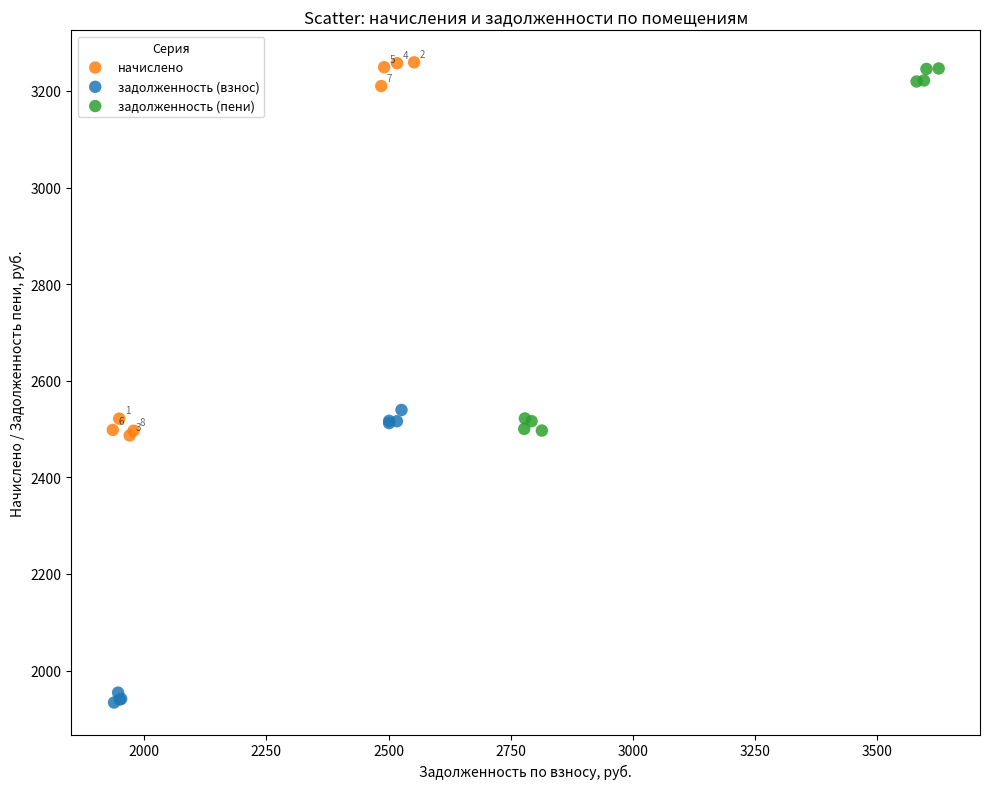

Which series contains the lowest Y value?

задолженность (взнос)